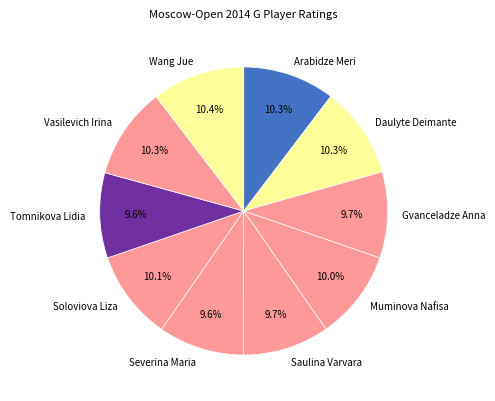

Is there a majority slice in this chart?

No